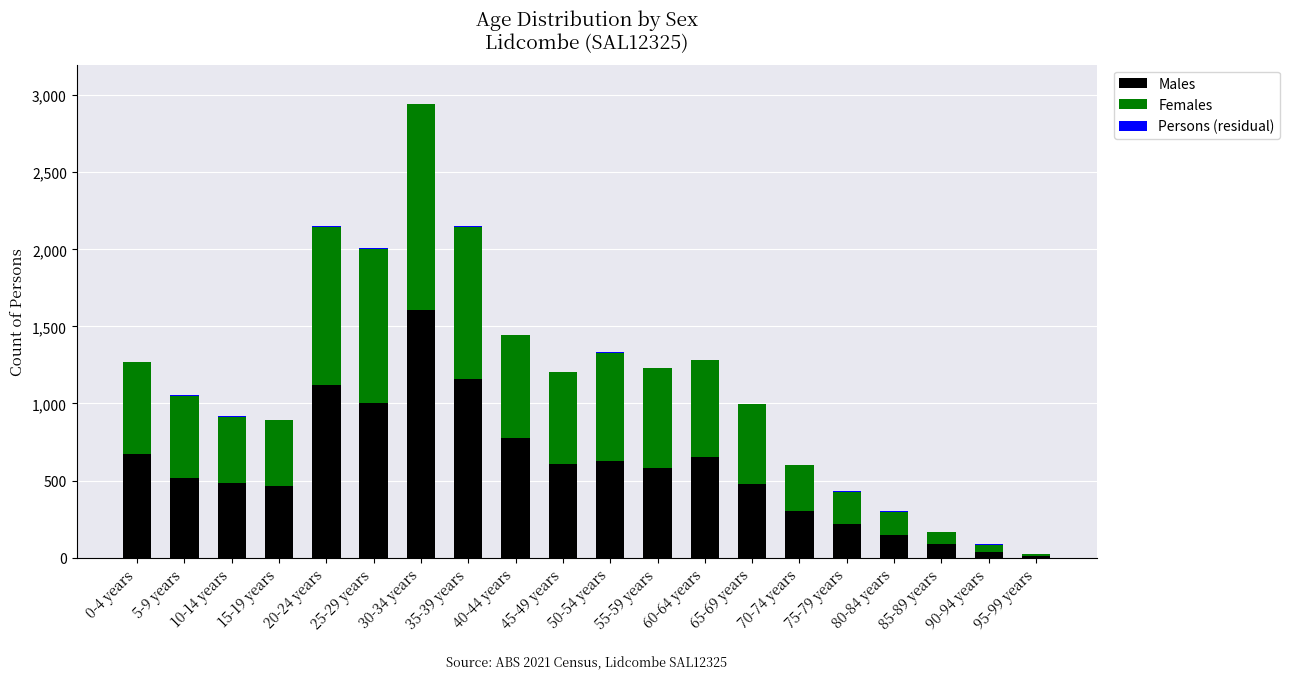

Which category has the highest value in the Males series?

30-34 years